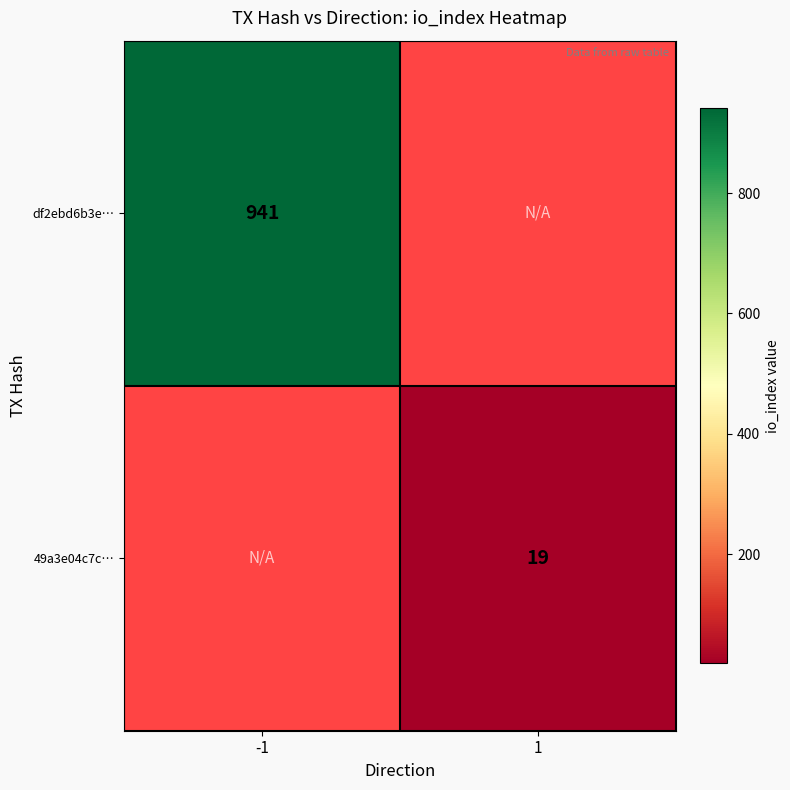

Is the value of df2ebd6b3e… at -1 greater than the value of 49a3e04c7c… at 1?

Yes